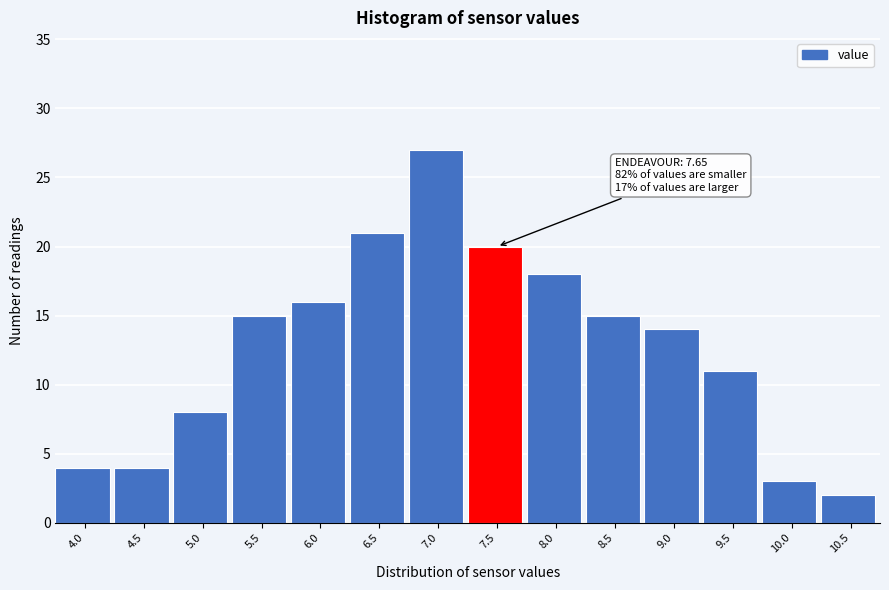

Reading left to right, what are all the values shown in this chart?

4.0=4	4.5=4	5.0=8	5.5=15	6.0=16	6.5=21	7.0=27	7.5=20	8.0=18	8.5=15	9.0=14	9.5=11	10.0=3	10.5=2